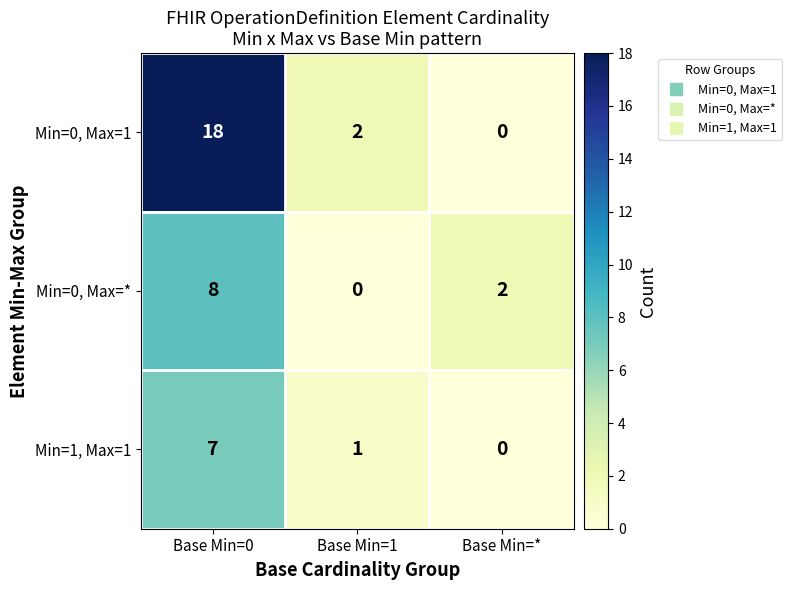

Rank the series by their maximum value, from highest to lowest.

Min=0, Max=1, Min=0, Max=*, Min=1, Max=1